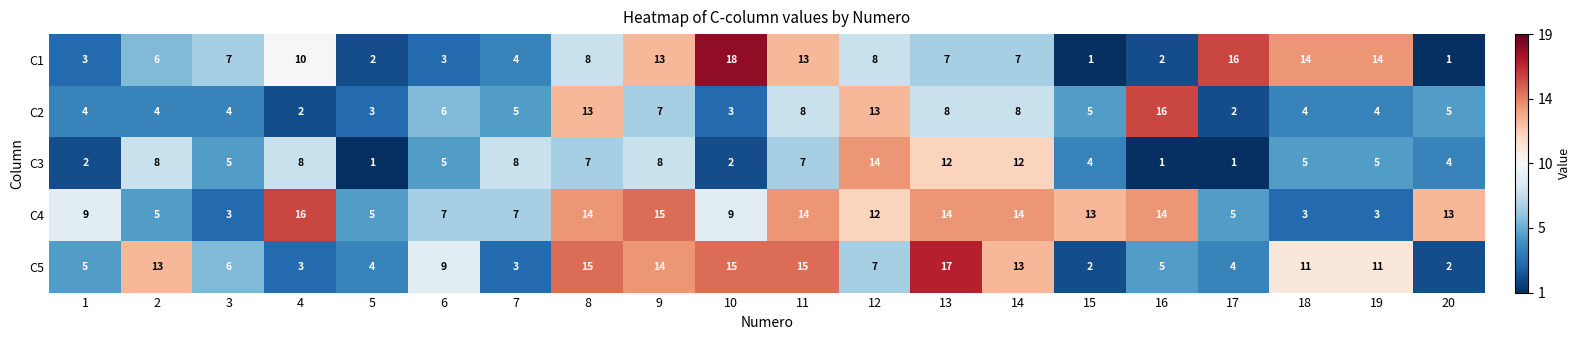

At which category is the sum across all series the highest?

13